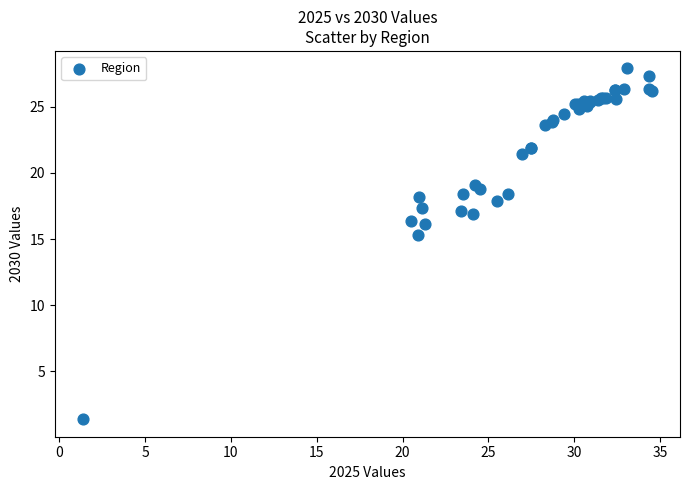

What Y value in the scatter plot is closest to 14?

15.3